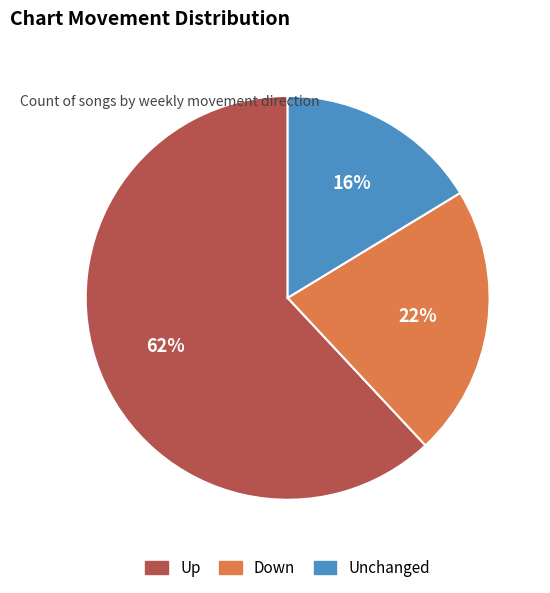

Is there a majority slice in this chart?

Yes